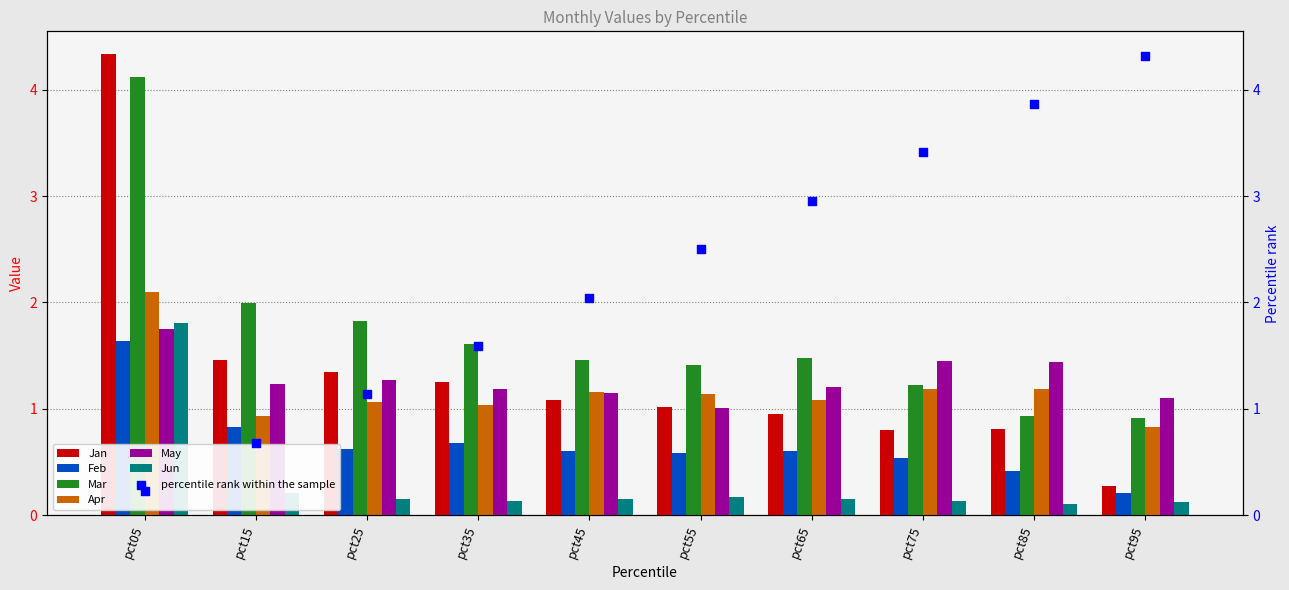

Is the value of Apr at pct65 greater than the value of Mar at pct55?

No